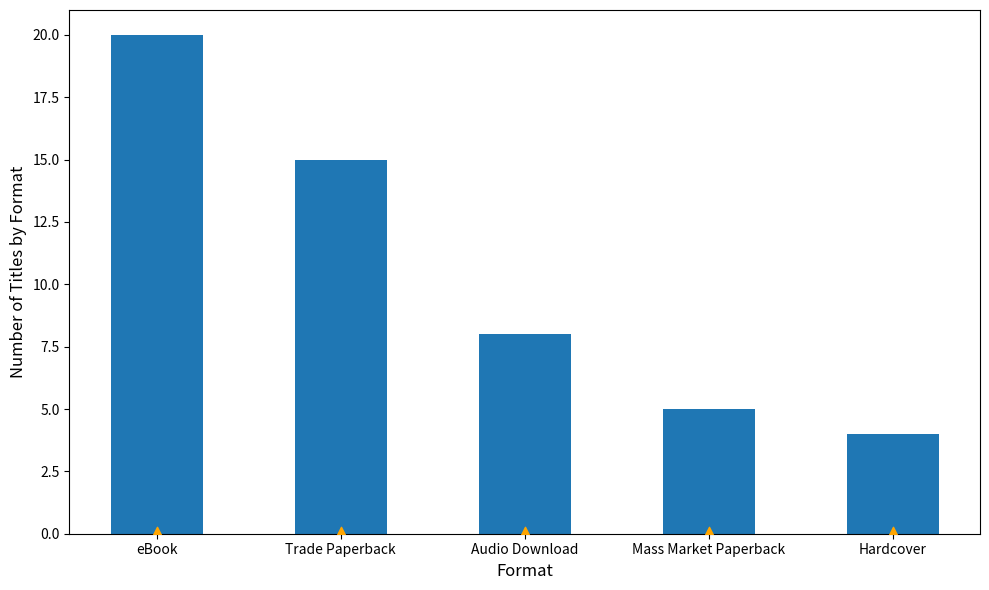

What is the change in value from eBook to Mass Market Paperback?

-15